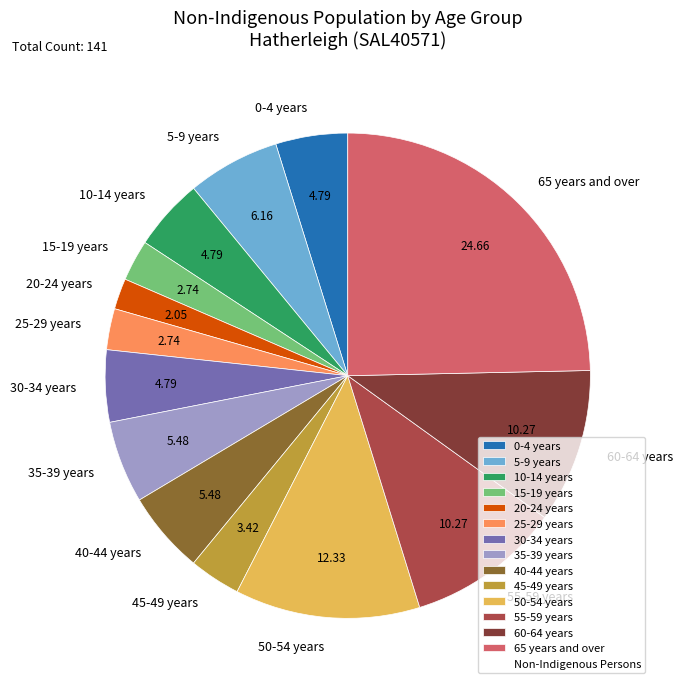

Which slice is the largest?

65 years and over